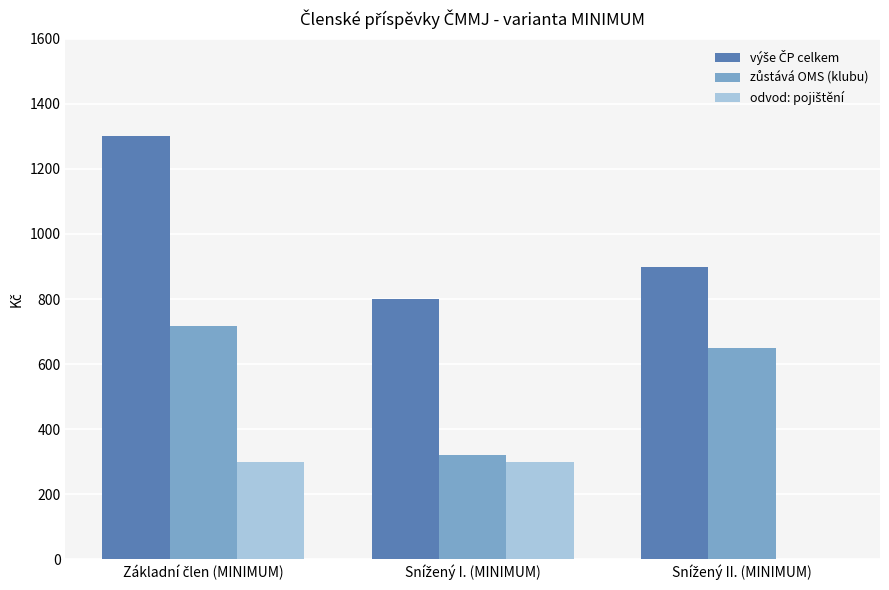

What is the label of the 2nd bar from the right?

Snížený I. (MINIMUM)